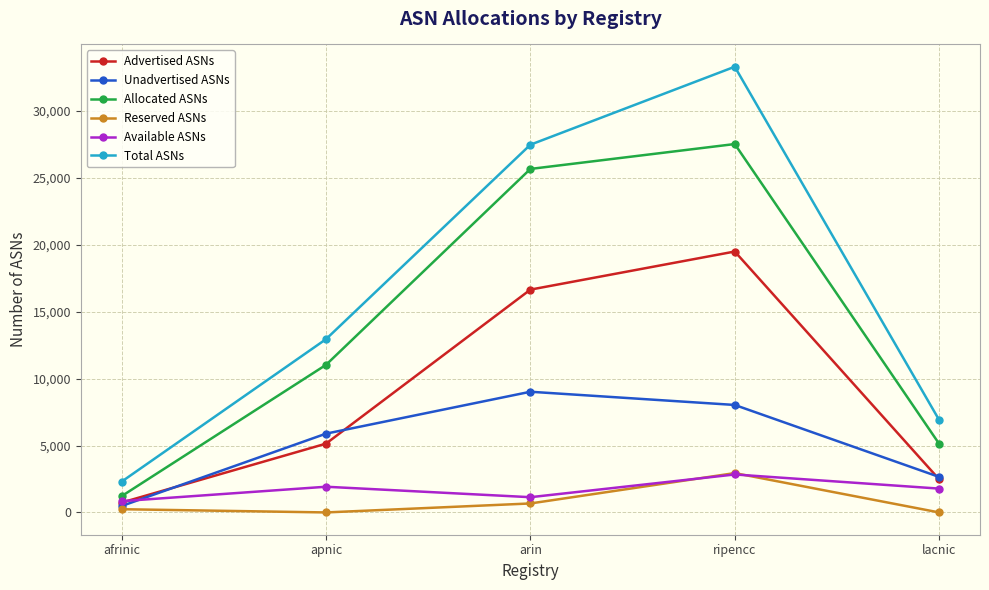

Is it true that Allocated ASNs equals 47843 at ripencc?

False